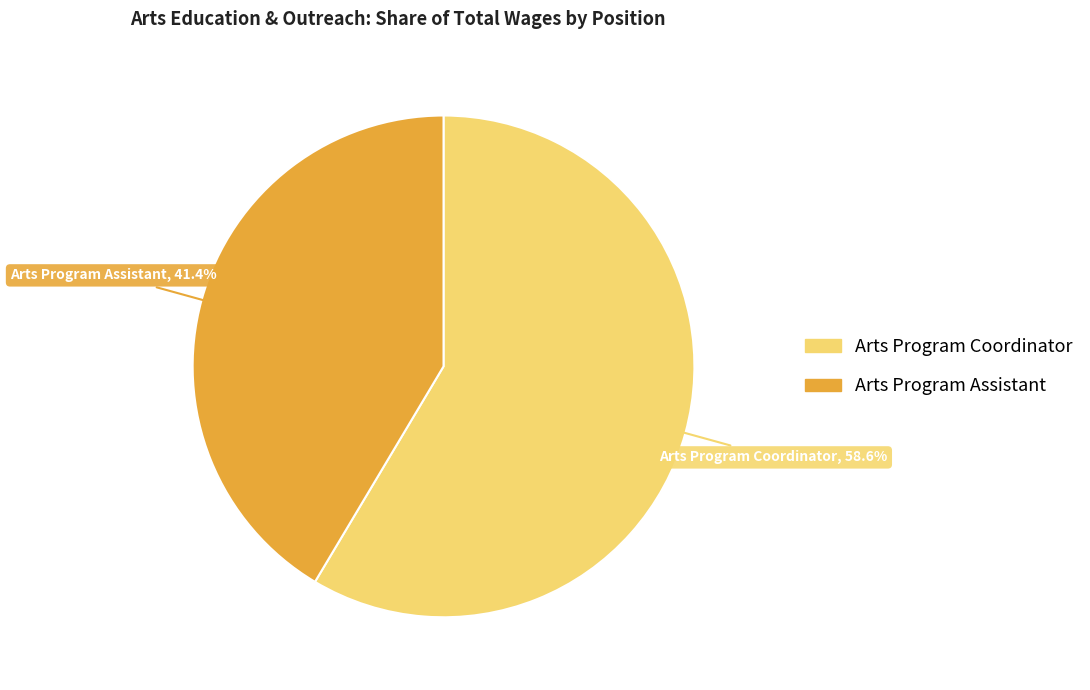

Rank the categories by value from highest to lowest.

Arts Program Coordinator, Arts Program Assistant